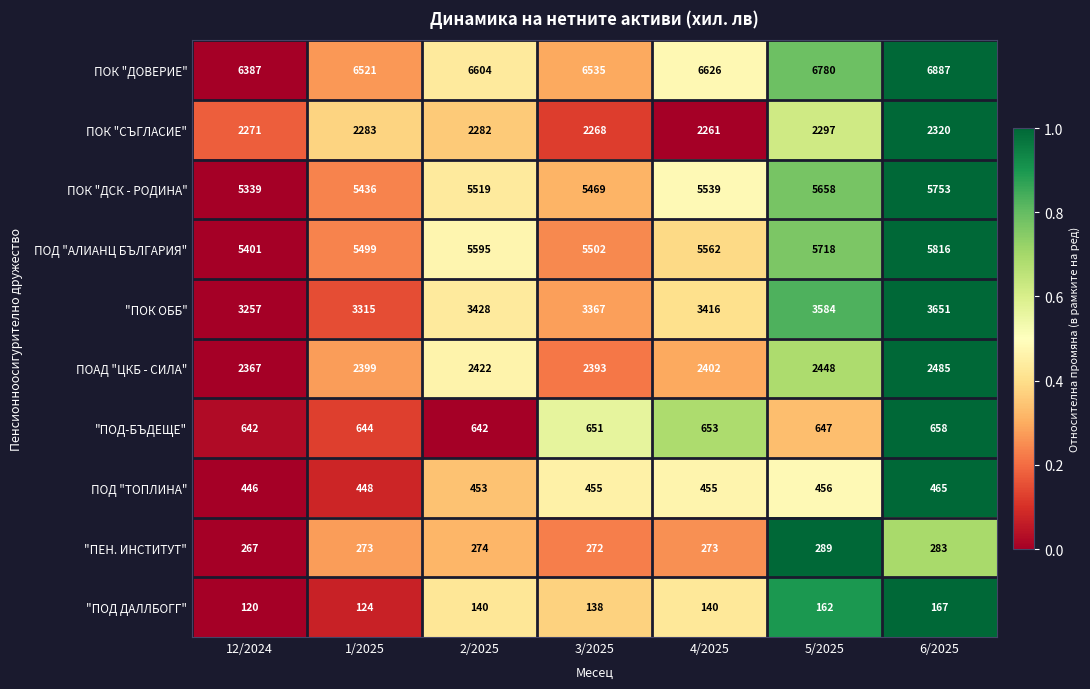

What is the difference between the maximum and minimum values in the ПОАД "ЦКБ - СИЛА" series?

118